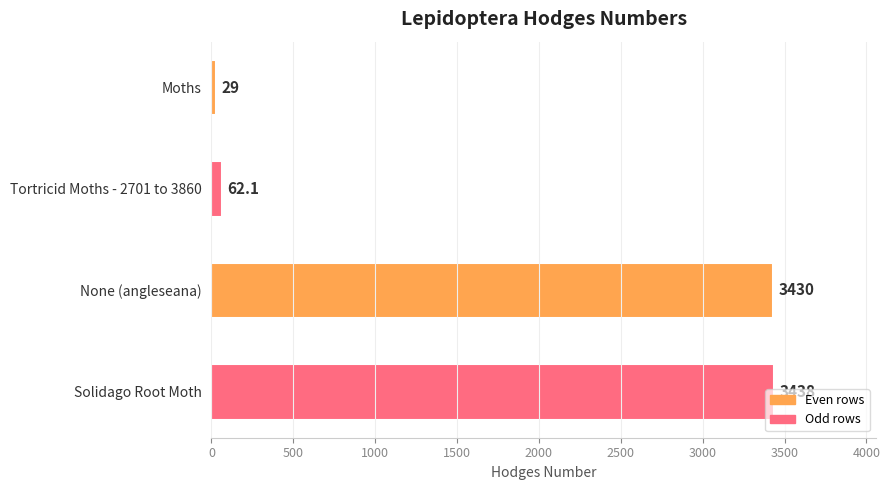

How many bars are there in total?

4